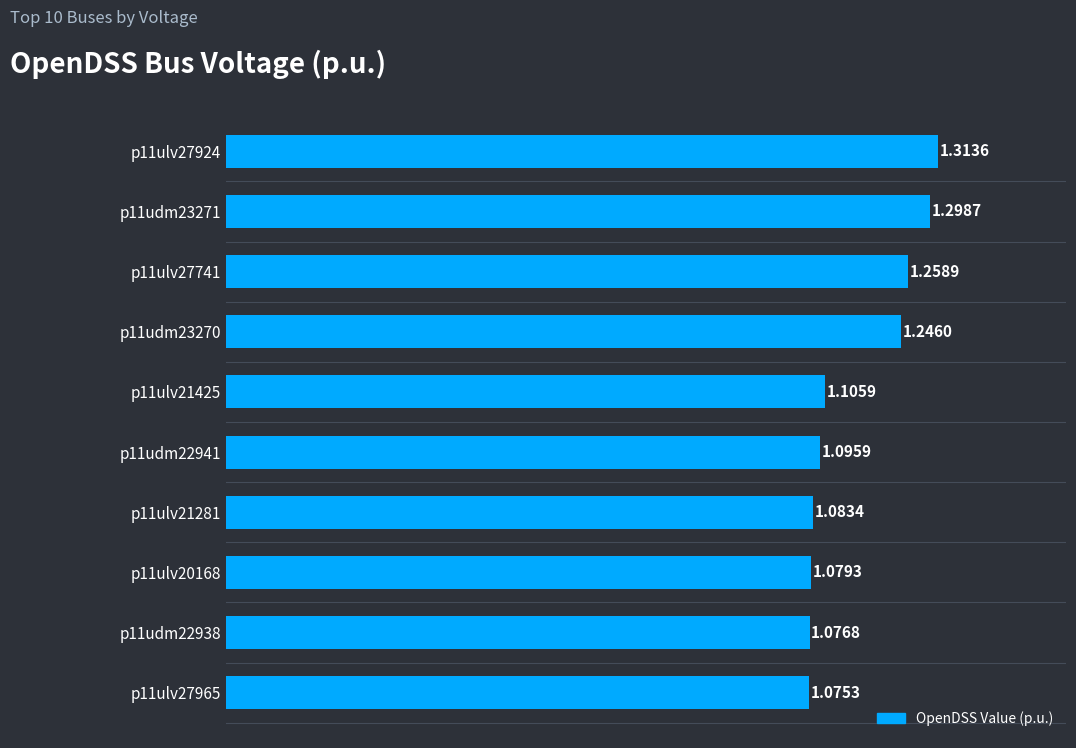

What is the sum of all values?

11.6